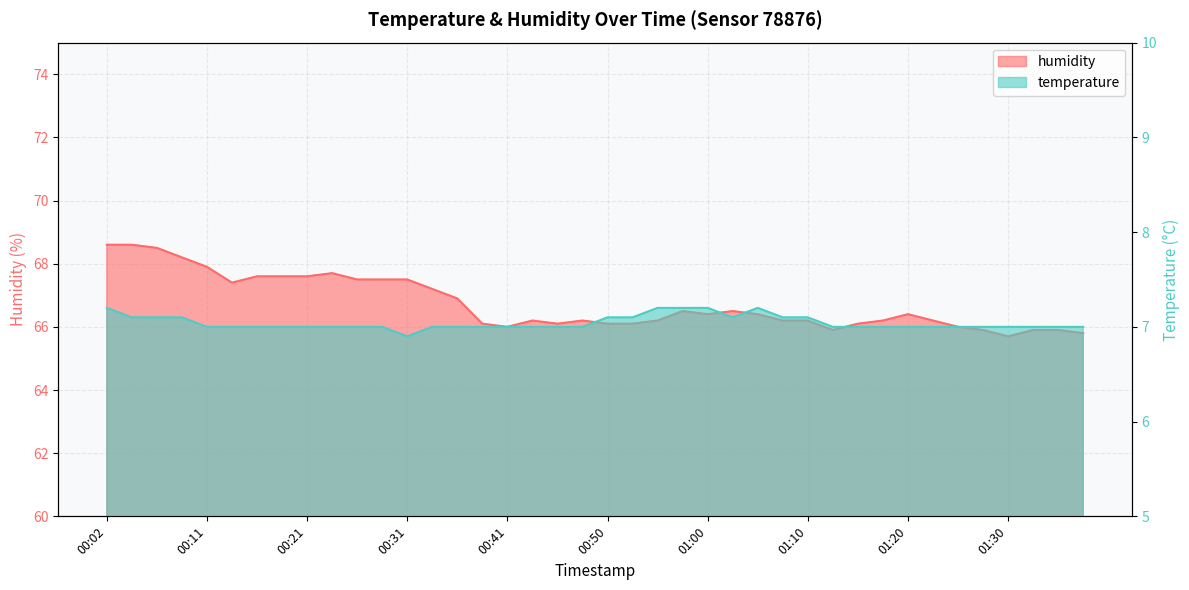

Does the chart display data point markers on the line(s)?

No